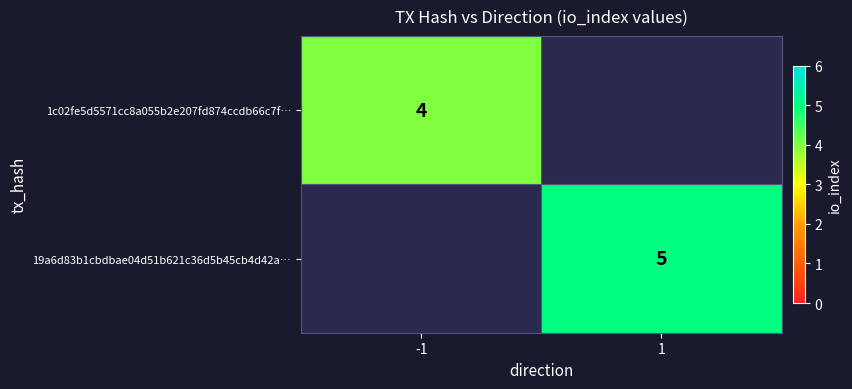

The value of 1c02fe5d5571cc8a055b2e207fd874ccdb66c7f… at -1 is 2. True or false?

False